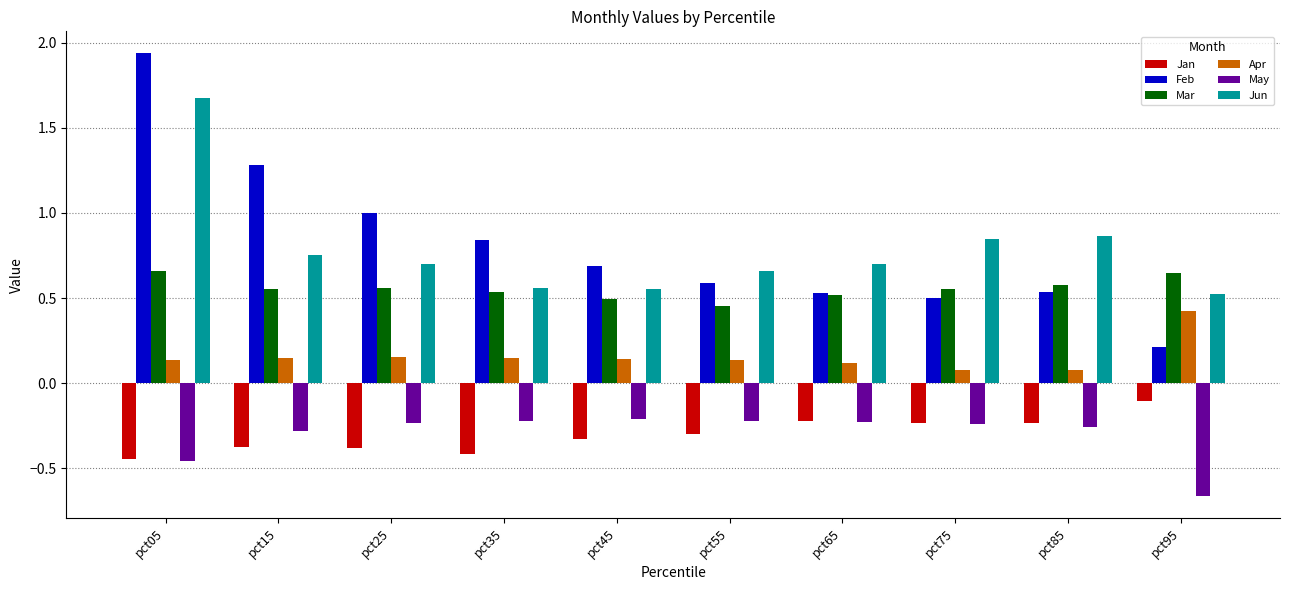

What is the difference between the maximum and minimum values in the Apr series?

0.3